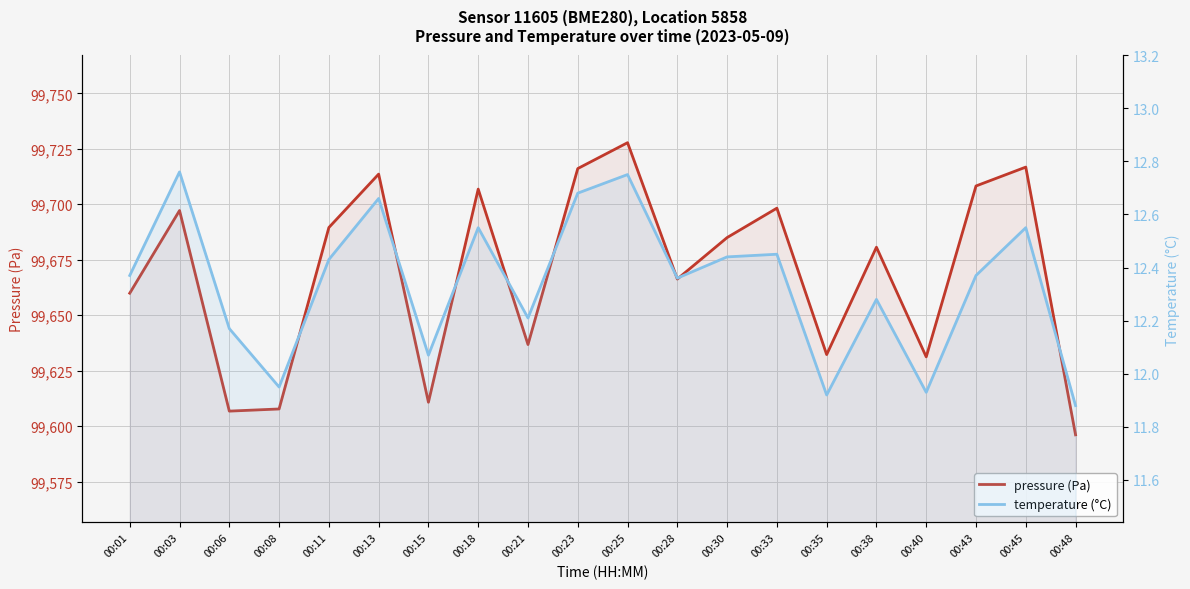

In temperature (°C), how many points are lower than both neighbors (excluding endpoints)?

6